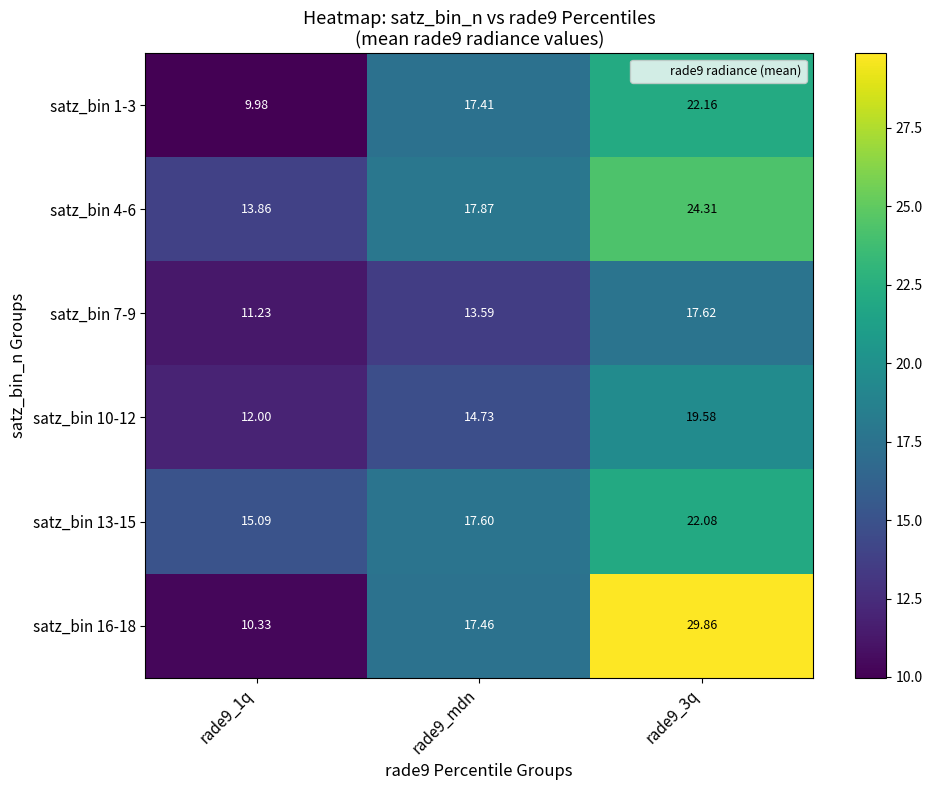

How many series are shown in this chart?

6